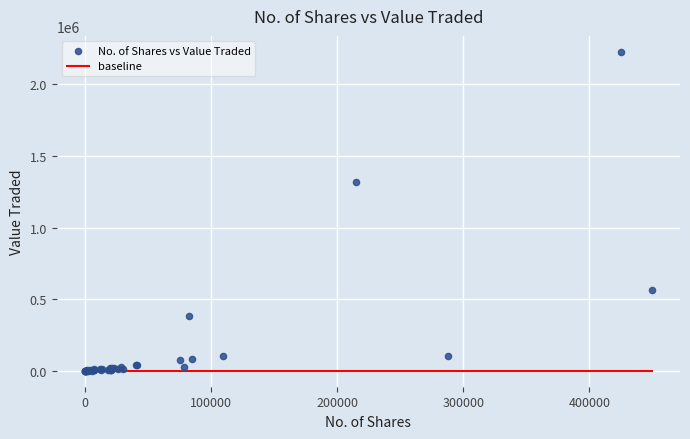

What Y value in the scatter plot is closest to 1113977?

1318624